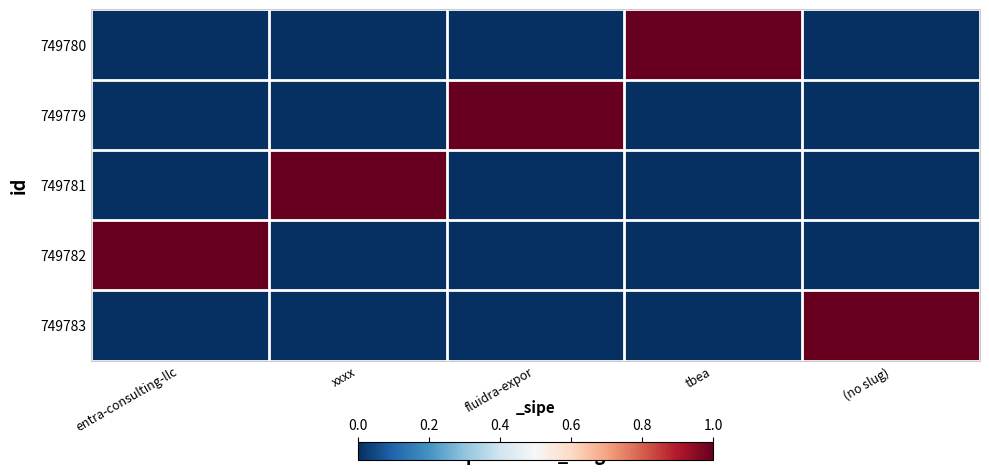

Between tbea and (no slug), which series saw the biggest shift?

749783